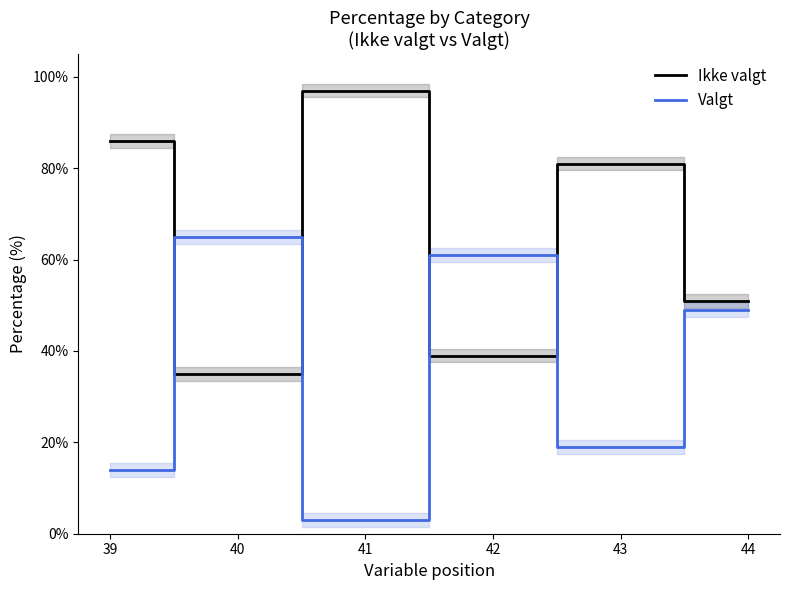

What is the average value of the Valgt series?

35